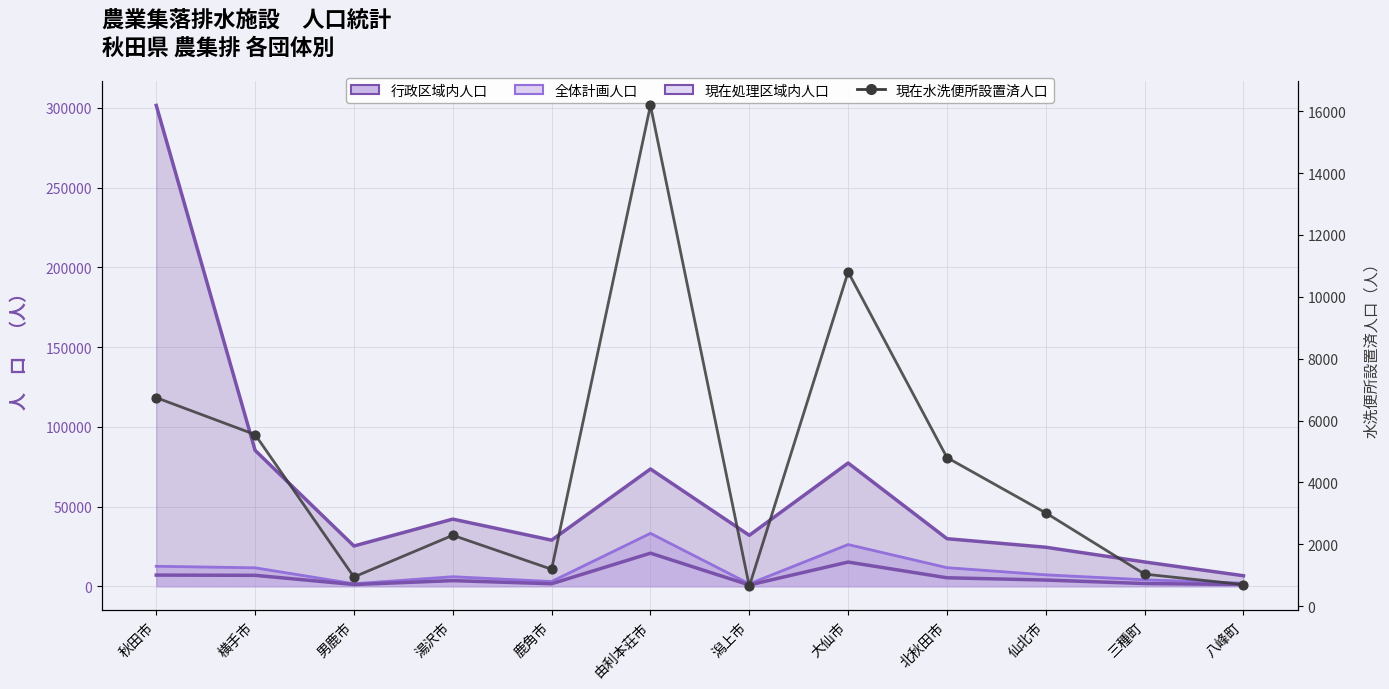

What is the total value across all series at 湯沢市?

53960